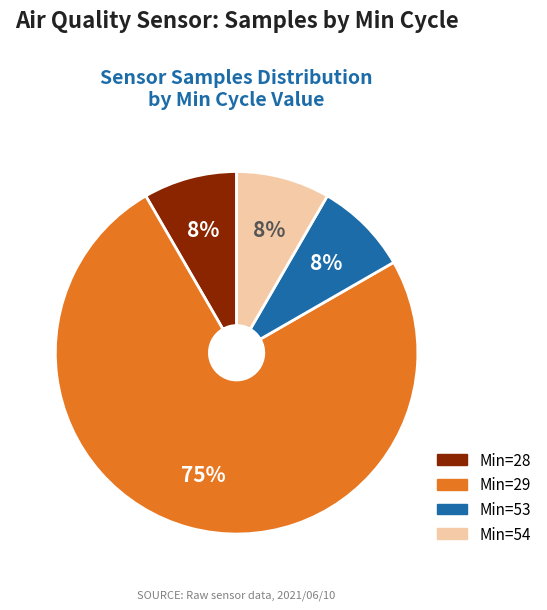

Is there a majority slice in this chart?

Yes